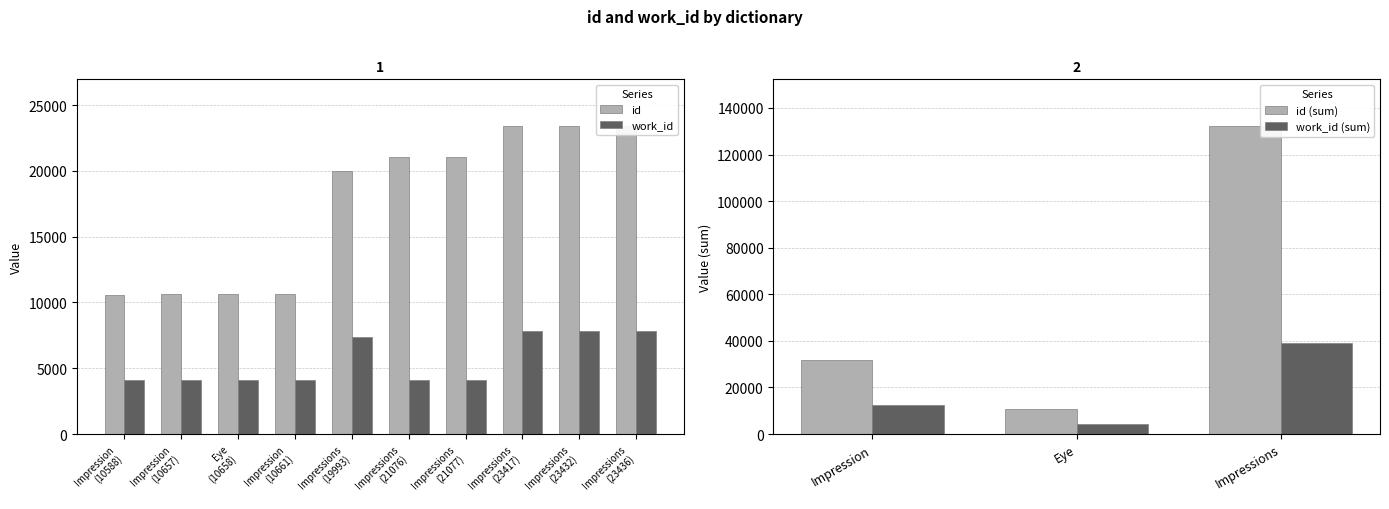

Which series has the widest spread of values?

id